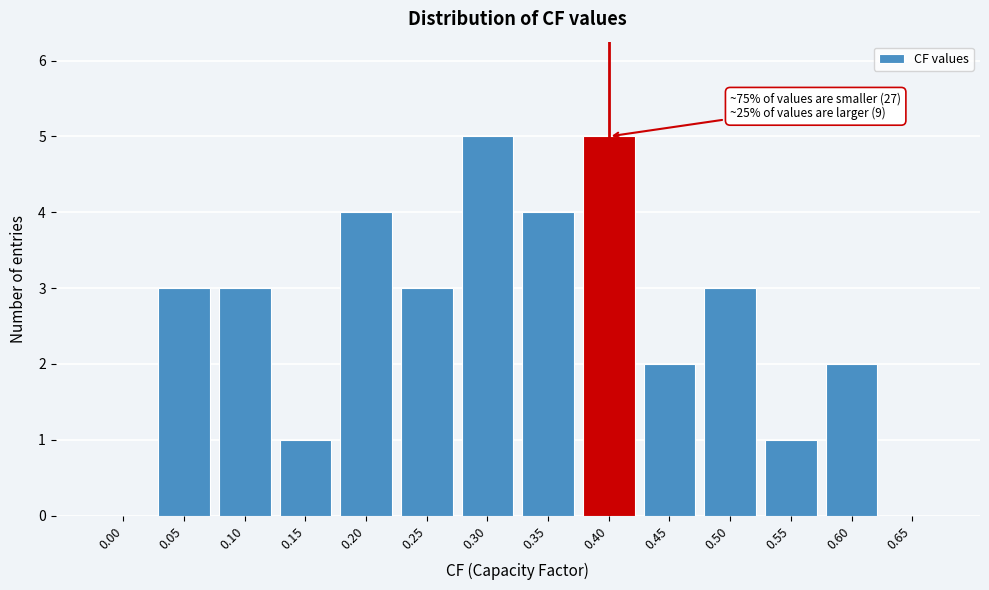

Reading right to left, transcribe all the data shown in this chart.

0.65=0	0.60=2	0.55=1	0.50=3	0.45=2	0.40=5	0.35=4	0.30=5	0.25=3	0.20=4	0.15=1	0.10=3	0.05=3	0.00=0